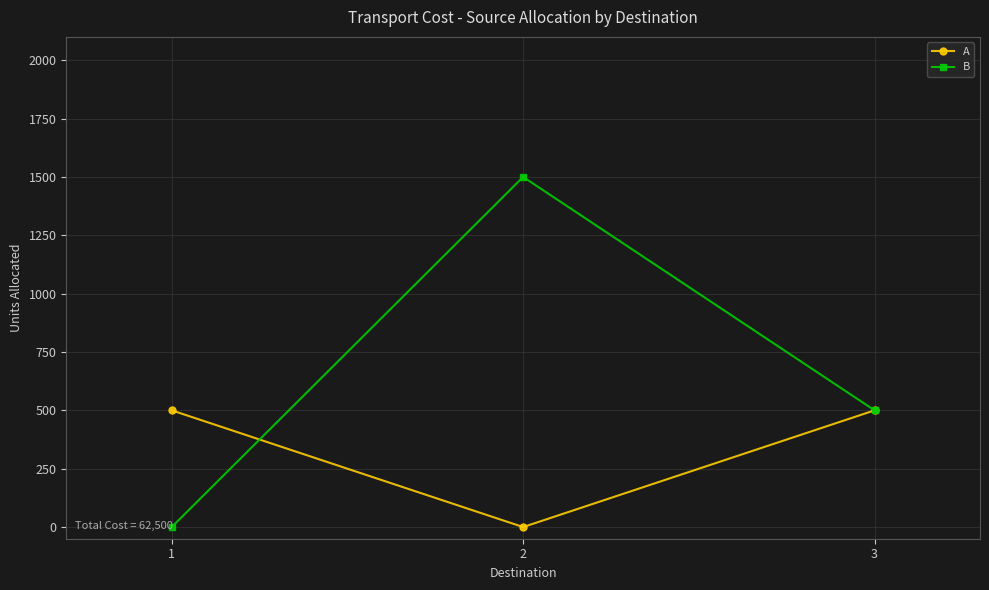

At which label does B reach its minimum?

1